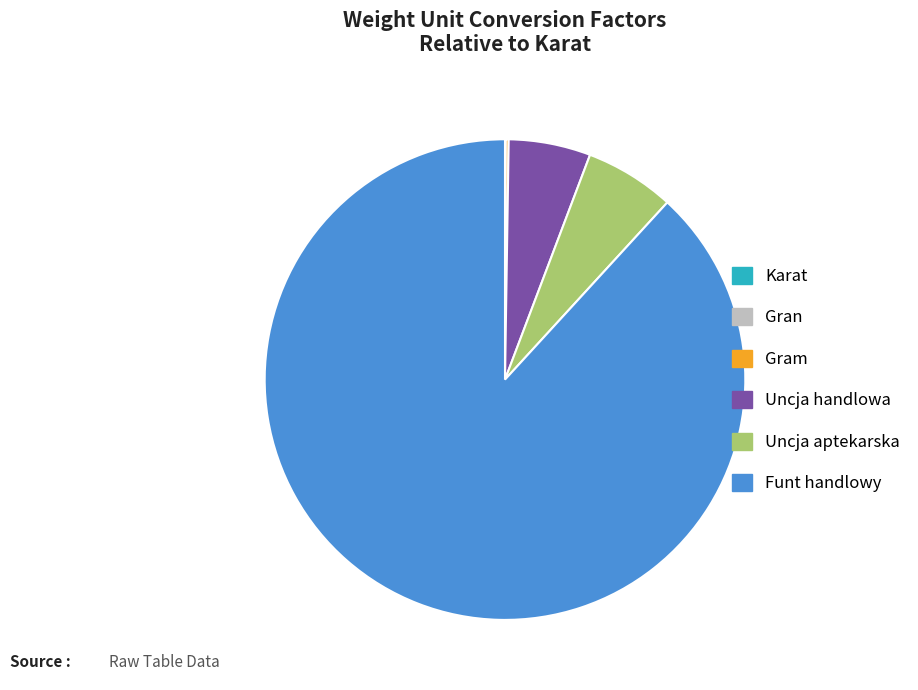

Which category accounts for the majority?

Funt handlowy